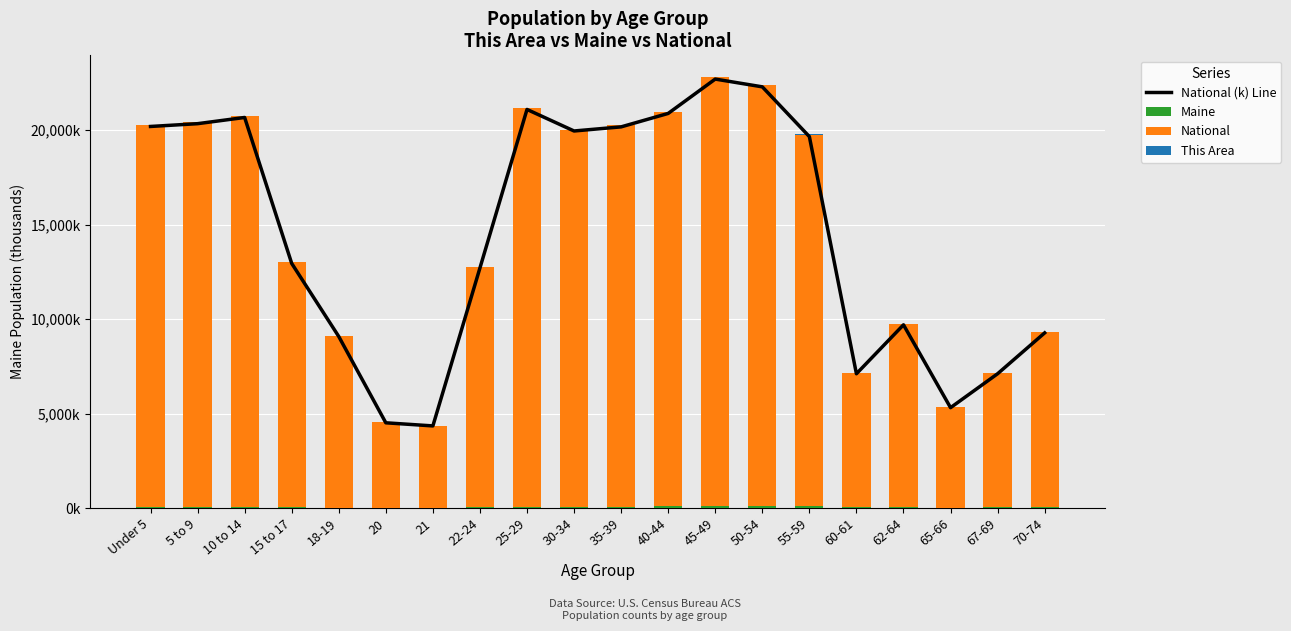

Which category has the highest value across all series?

45-49